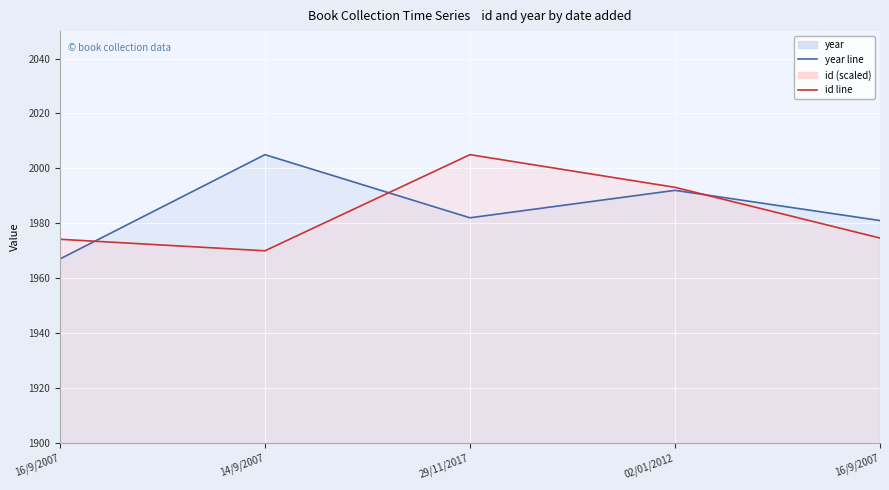

Count the number of categories in the chart.

5